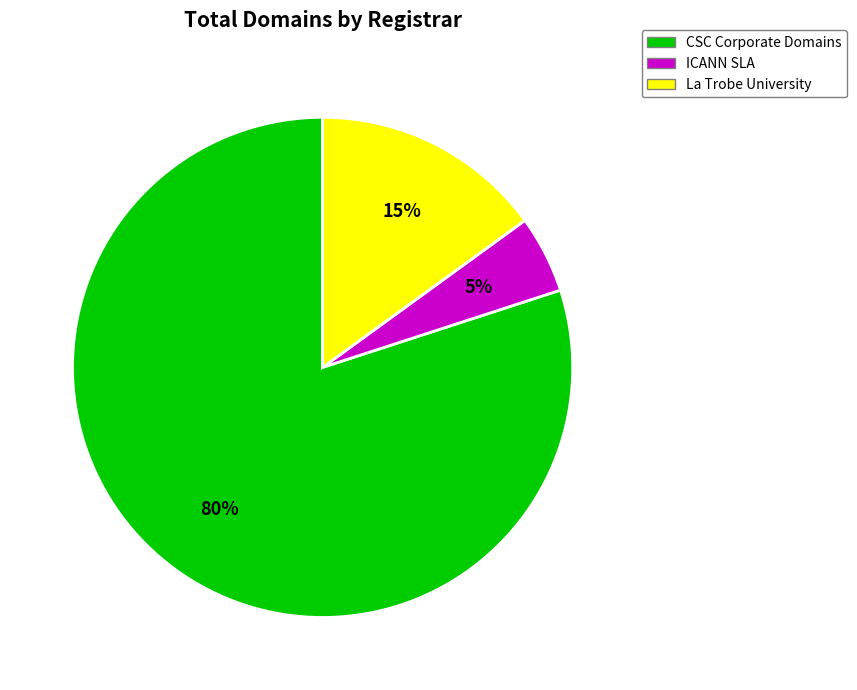

What percentage is the La Trobe University slice, to the nearest percent?

15%